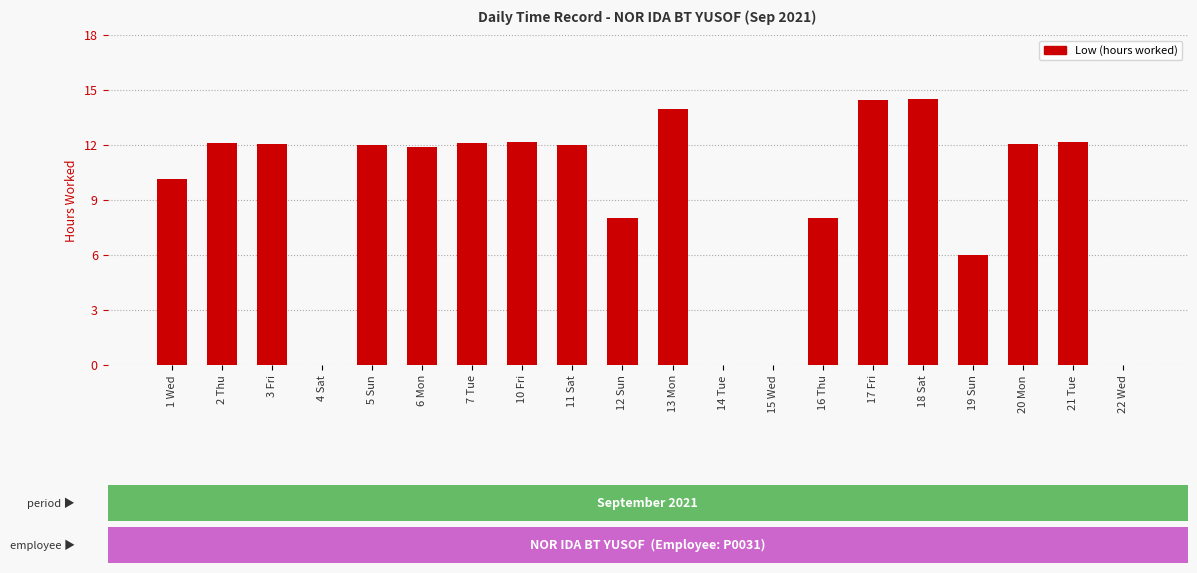

What is the sum of the values at 12 Sun and 21 Tue?

20.2